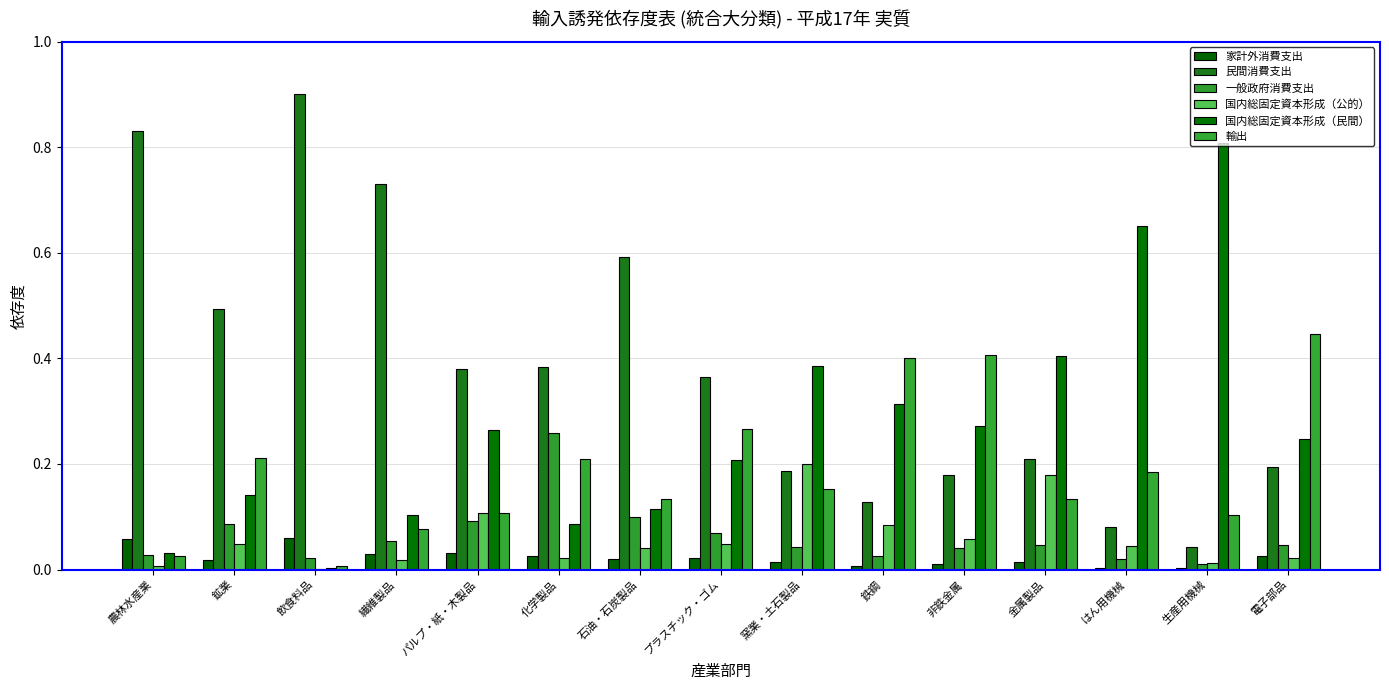

What are all the series names shown in the legend?

家計外消費支出, 民間消費支出, 一般政府消費支出, 国内総固定資本形成（公的）, 国内総固定資本形成（民間）, 輸出